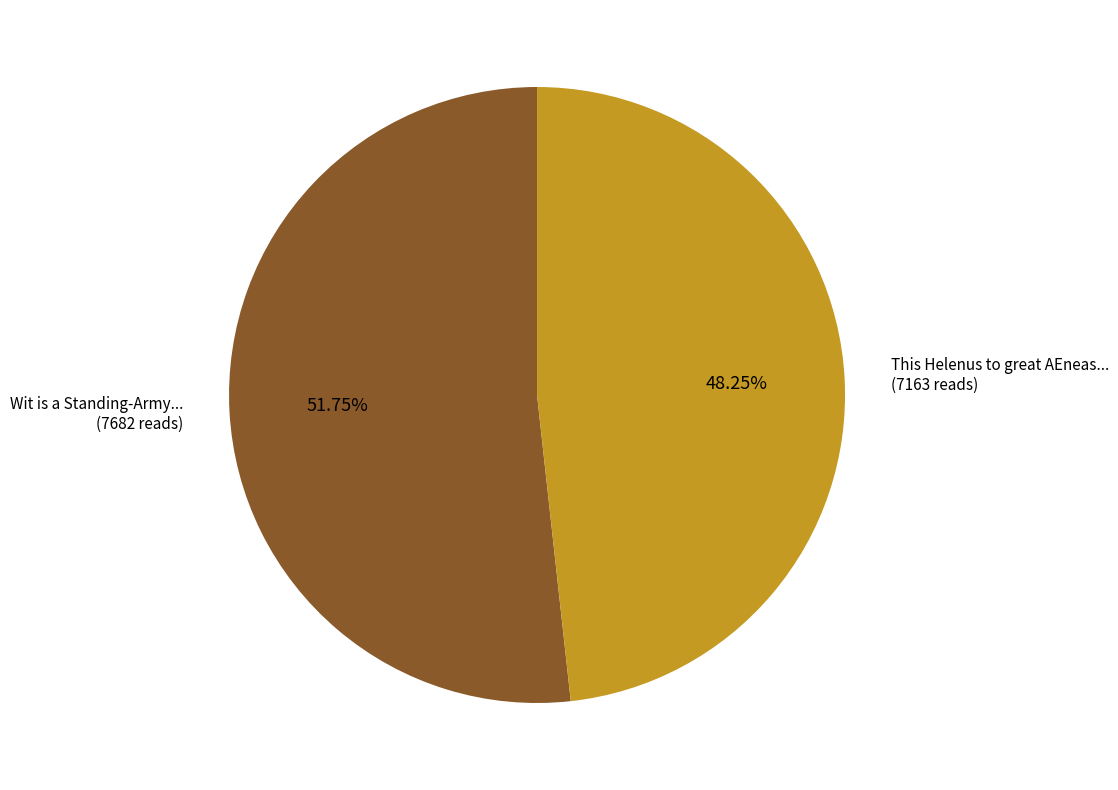

Is there any slice that represents more than half of the pie?

Yes